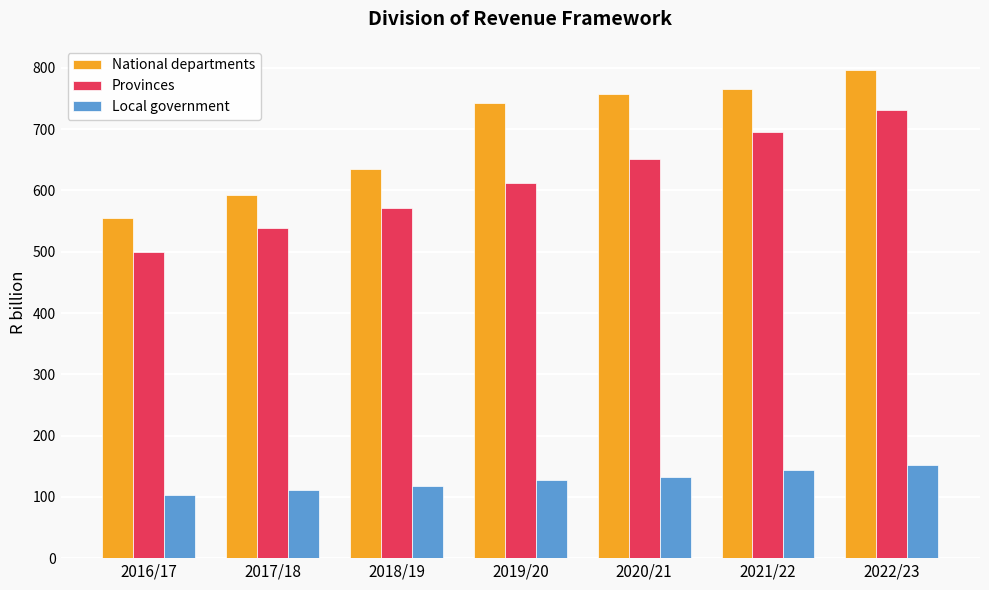

Rank the series by their maximum value, from highest to lowest.

National departments, Provinces, Local government